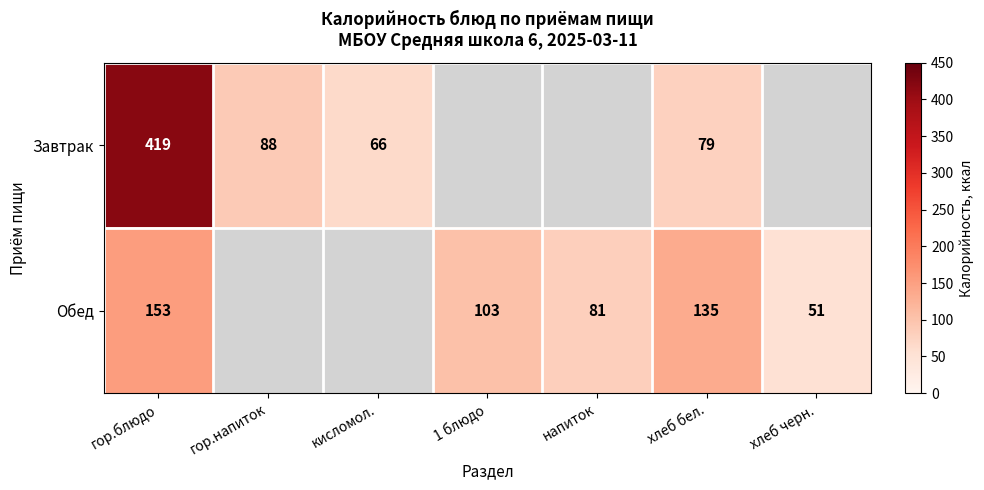

Which label corresponds to the largest value in the chart?

гор.блюдо